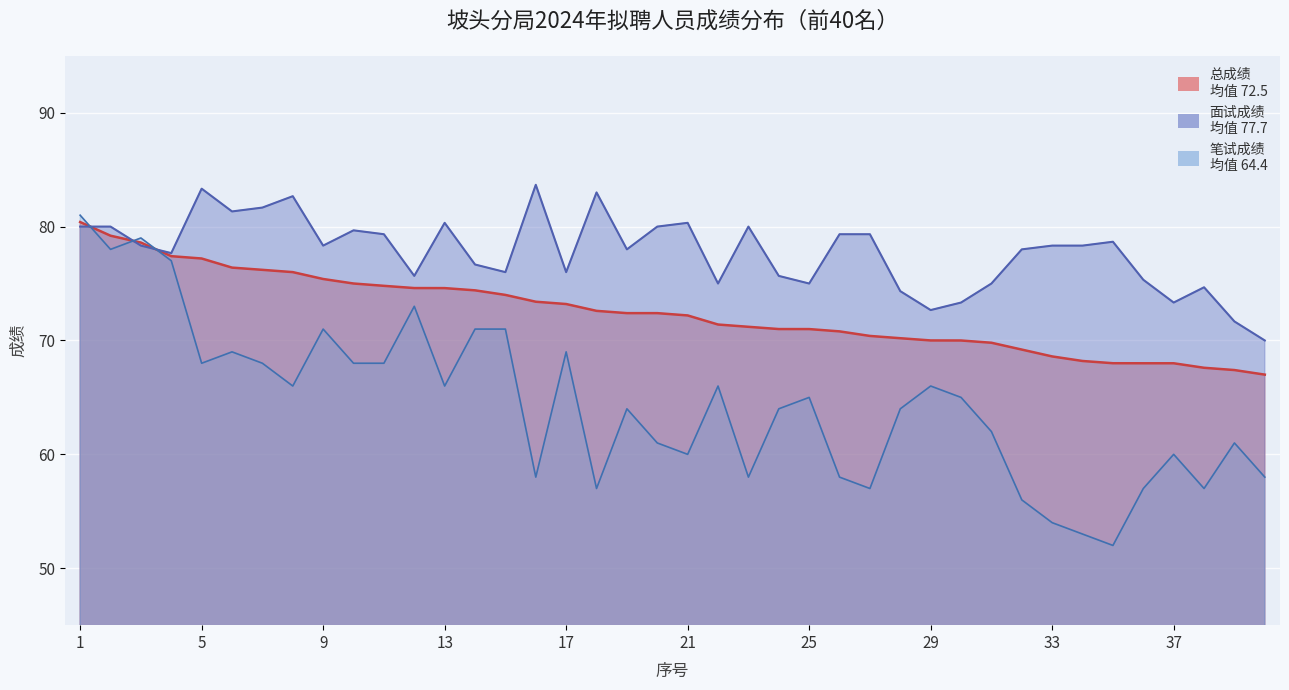

At which category does the chart reach its minimum across all series?

35